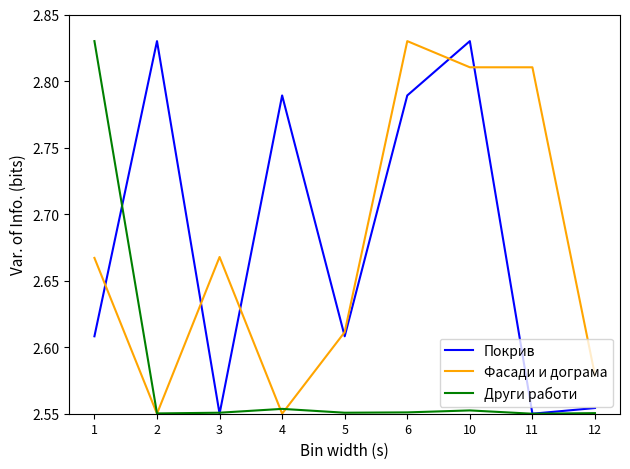

After their last crossing, which series has the higher values: Покрив or Други работи?

Покрив